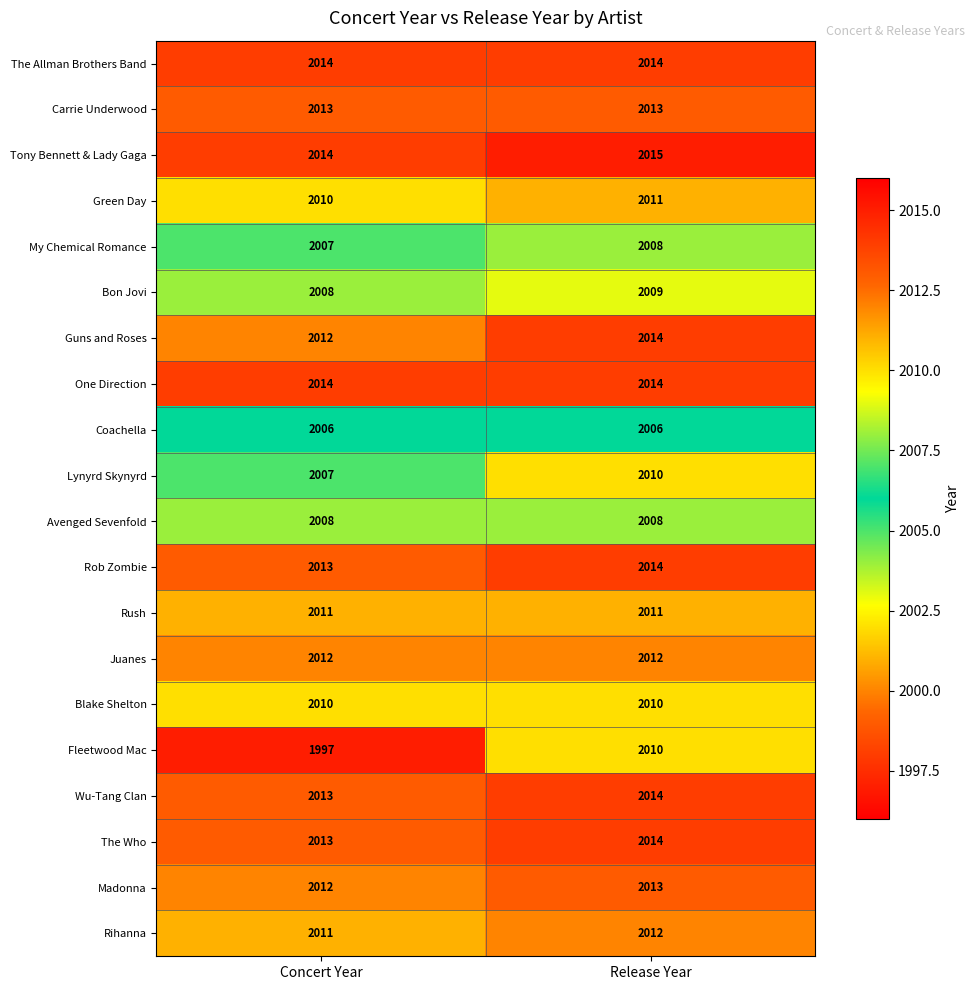

At which category is the sum across all series the highest?

Release Year